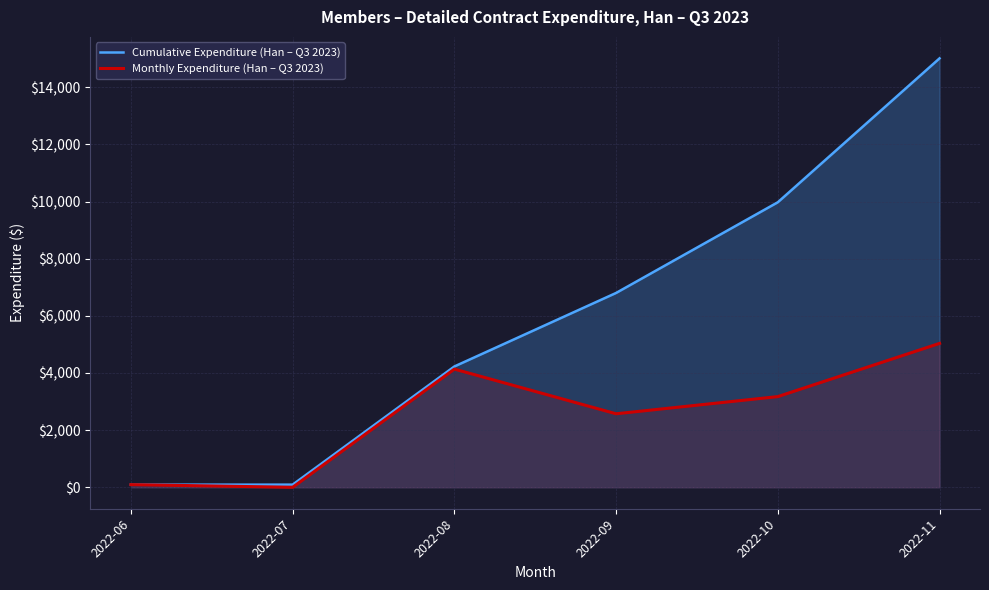

Where is the first local maximum for Monthly Expenditure (Han – Q3 2023)?

2022-08